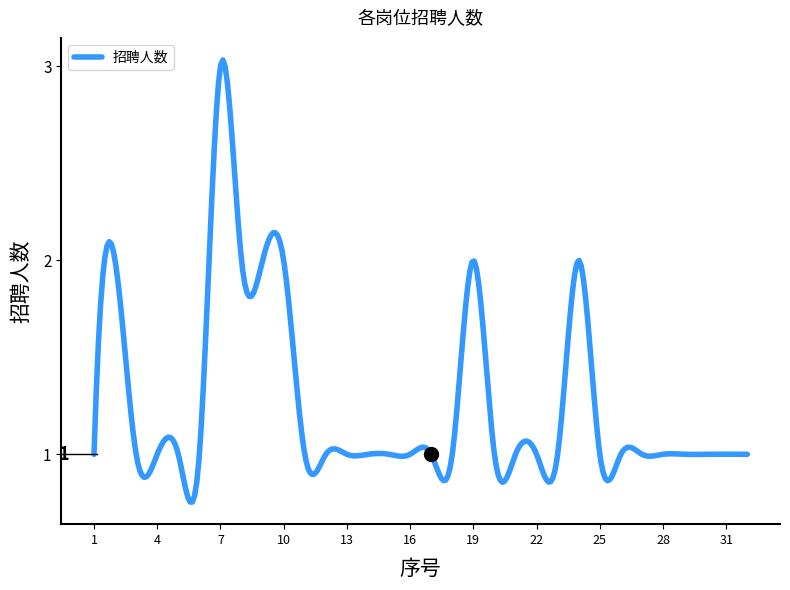

Is this an area chart (filled region under the line)?

No